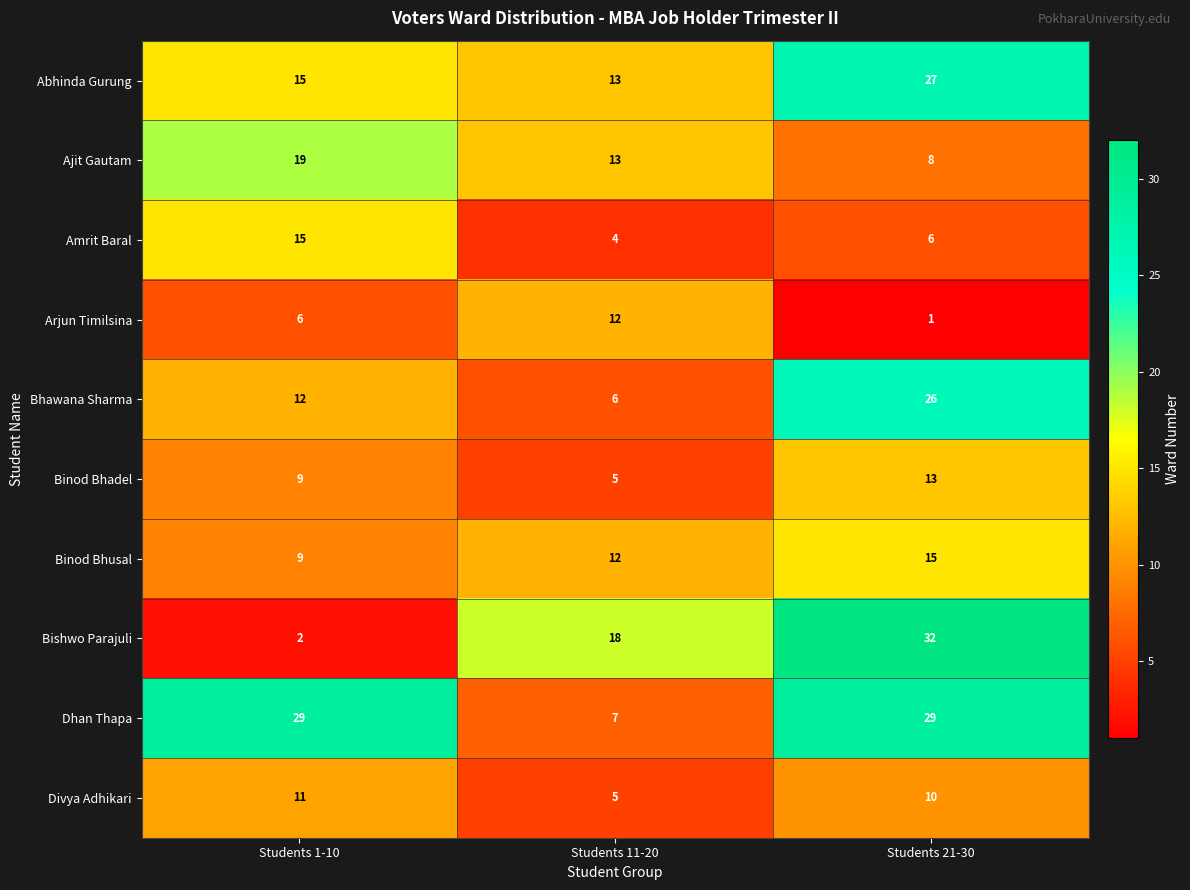

What is the spread (max minus min) of values at Students 1-10?

27